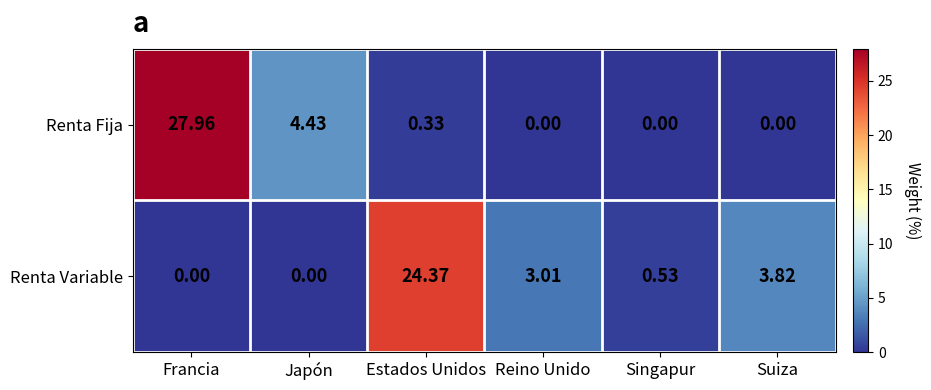

Where does the Renta Variable series first go above 3?

Estados Unidos